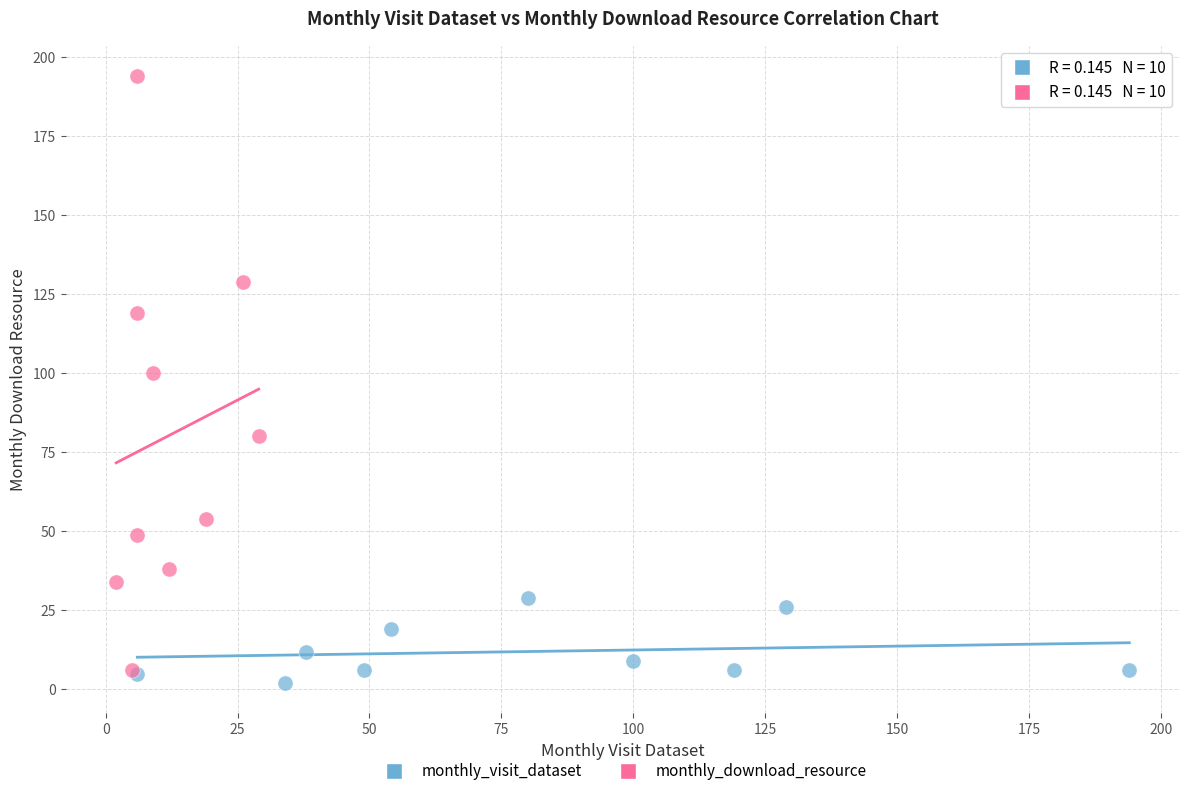

Which series reaches the minimum Y coordinate?

monthly_visit_dataset